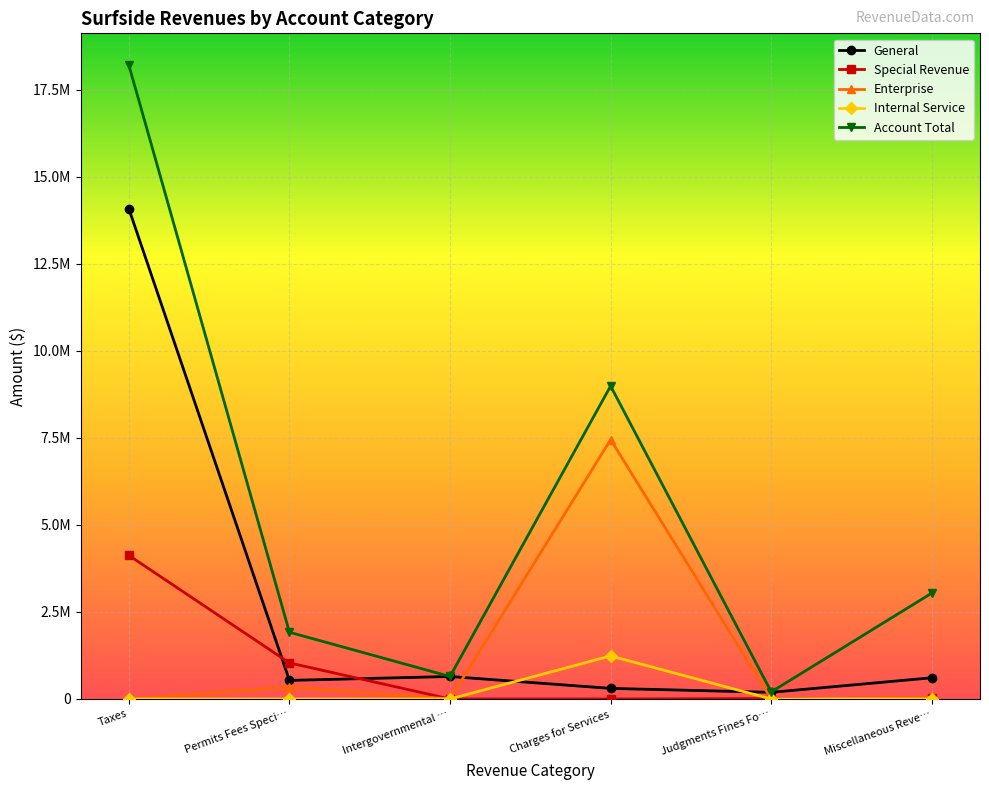

Does the chart display data point markers on the line(s)?

Yes